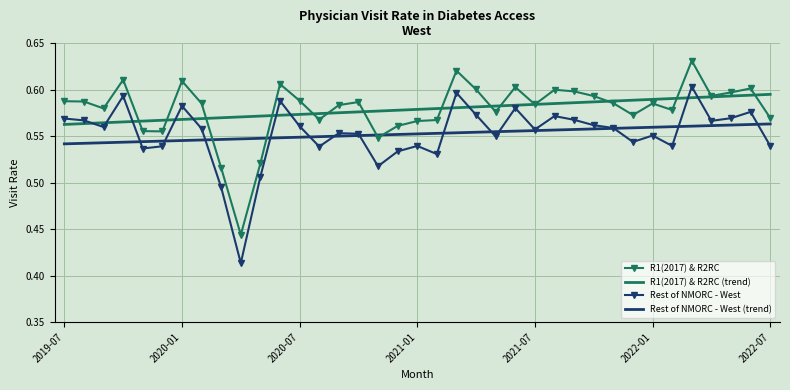

True or false: R1(2017) & R2RC and Rest of NMORC - West intersect in this chart.

False